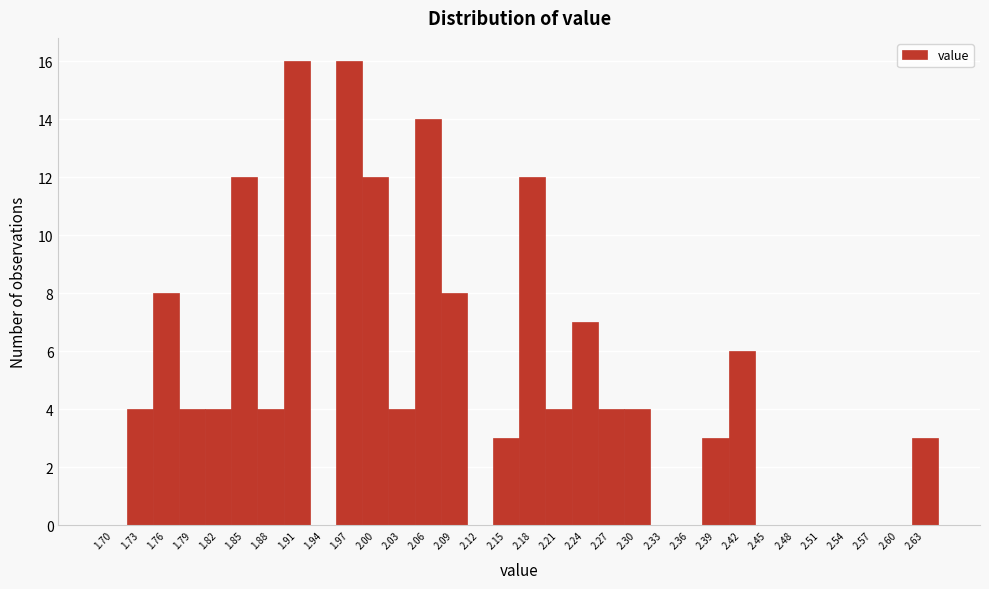

What is the greatest value displayed?

16